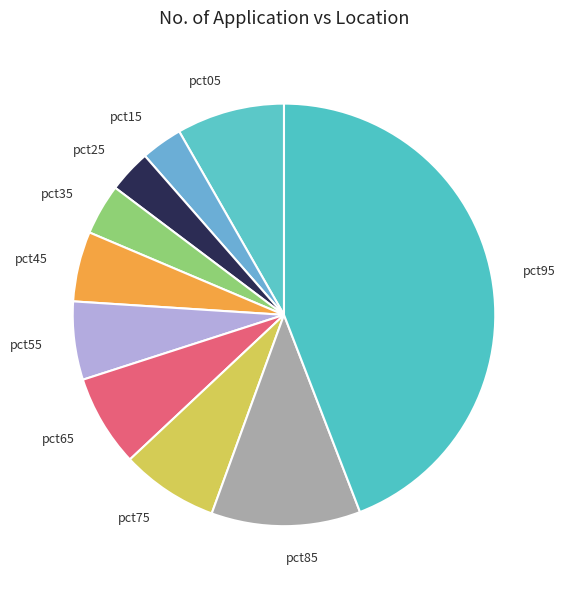

The pct55 slice represents 6% of the pie. True or false?

True